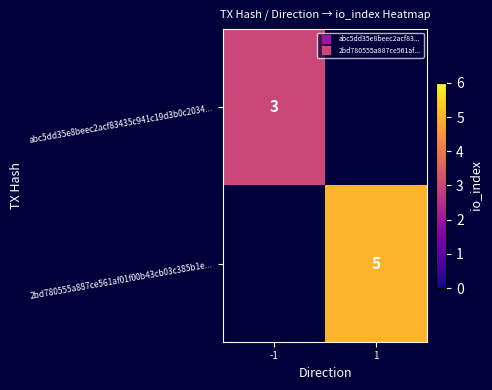

Is the value of abc5dd35e8beec2acf83435c941c19d3b0c2034... at -1 greater than the value of 2bd780555a887ce561af01f00b43cb03c385b1e... at 1?

No